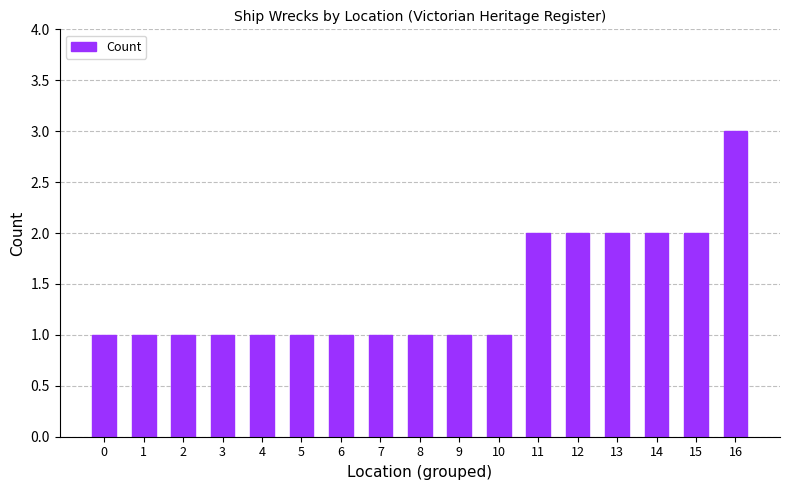

Between 16 and 3, which is larger?

16